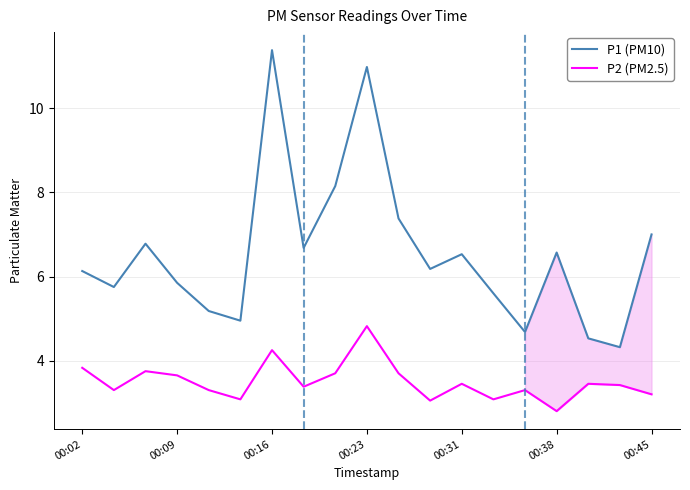

Reading right to left, extract all data points from this chart.

P1 (PM10): 7.0	4.3	4.5	6.6	4.7	5.6	6.5	6.2	7.4	11.0	8.2	6.7	11.4	5.0	5.2	5.8	6.8	5.8	6.1
P2 (PM2.5): 3.2	3.4	3.5	2.8	3.3	3.1	3.5	3.0	3.7	4.8	3.7	3.4	4.2	3.1	3.3	3.6	3.8	3.3	3.8